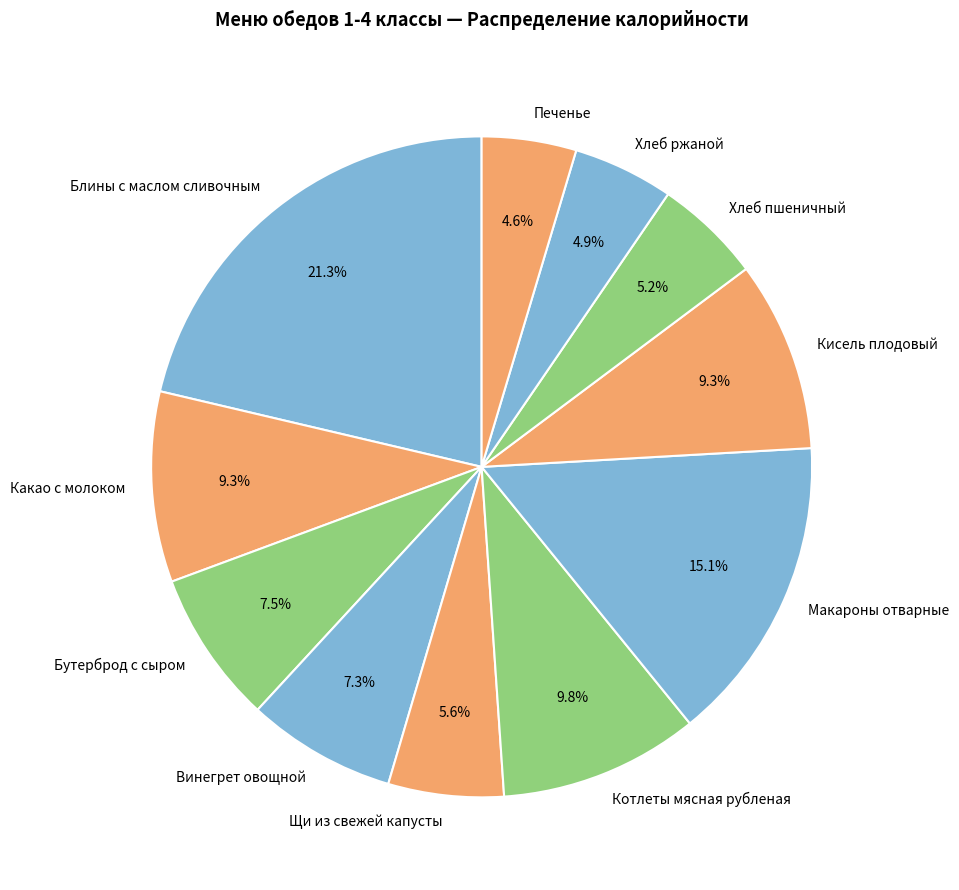

Approximately how many times larger is the value at Бутерброд с сыром compared to Щи из свежей капусты?

1.3